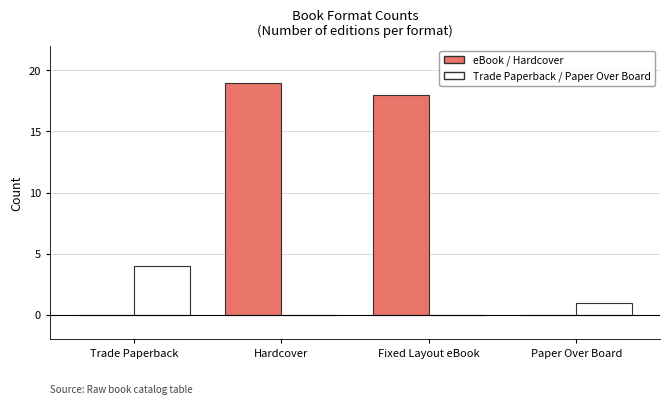

At which category does the chart reach its peak across all series?

Hardcover